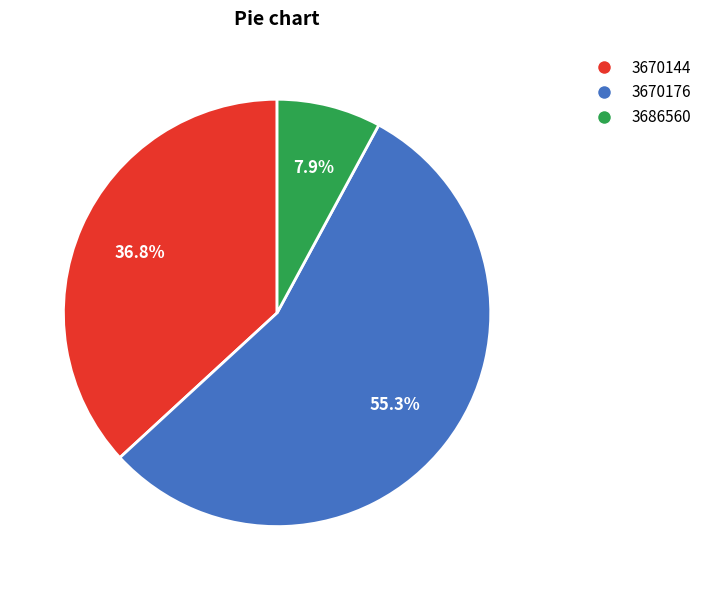

The 3670144 slice represents 37% of the pie. True or false?

True